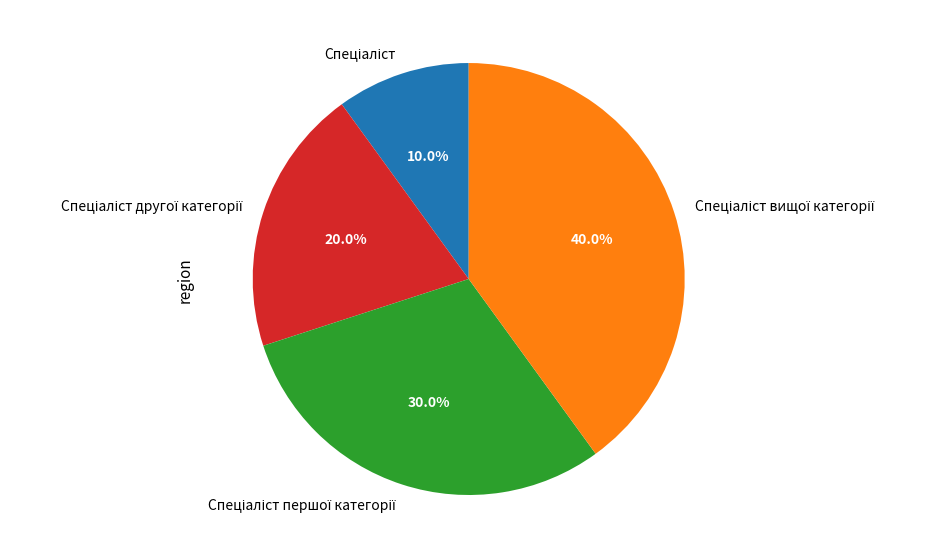

Is there any slice that represents more than half of the pie?

No